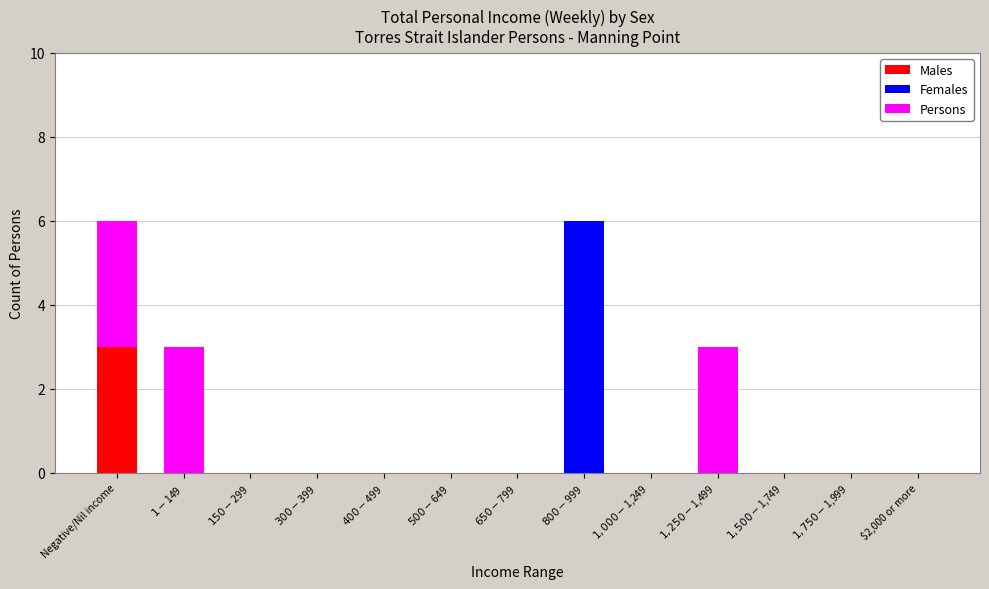

What is the highest value of the Males series?

3